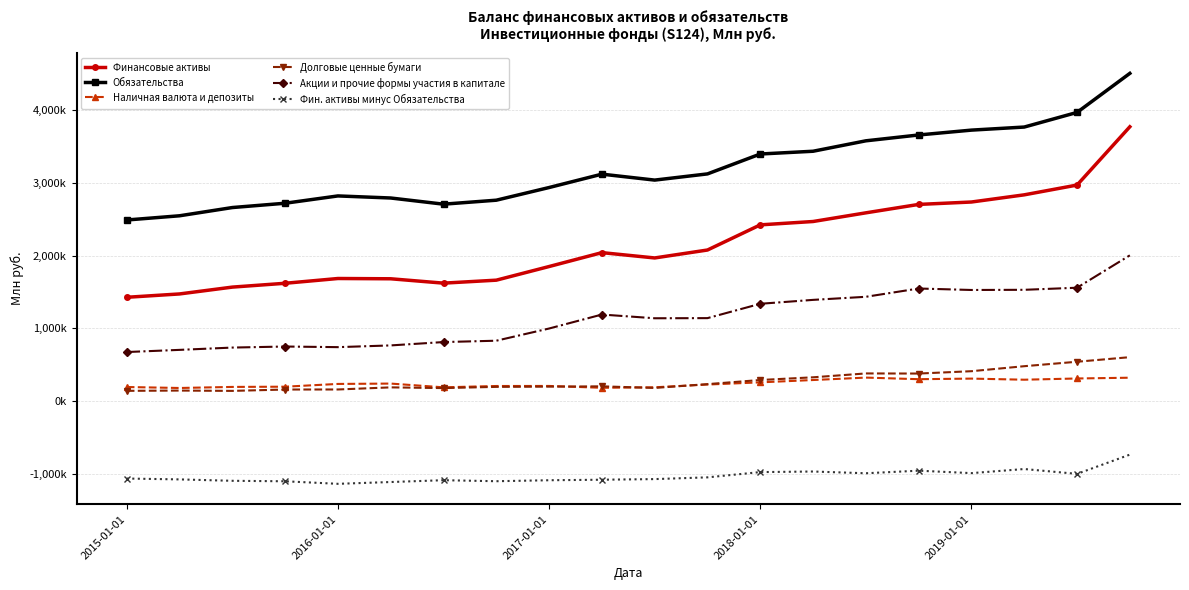

What are all the series names shown in the legend?

Финансовые активы, Обязательства, Наличная валюта и депозиты, Долговые ценные бумаги, Акции и прочие формы участия в капитале, Фин. активы минус Обязательства